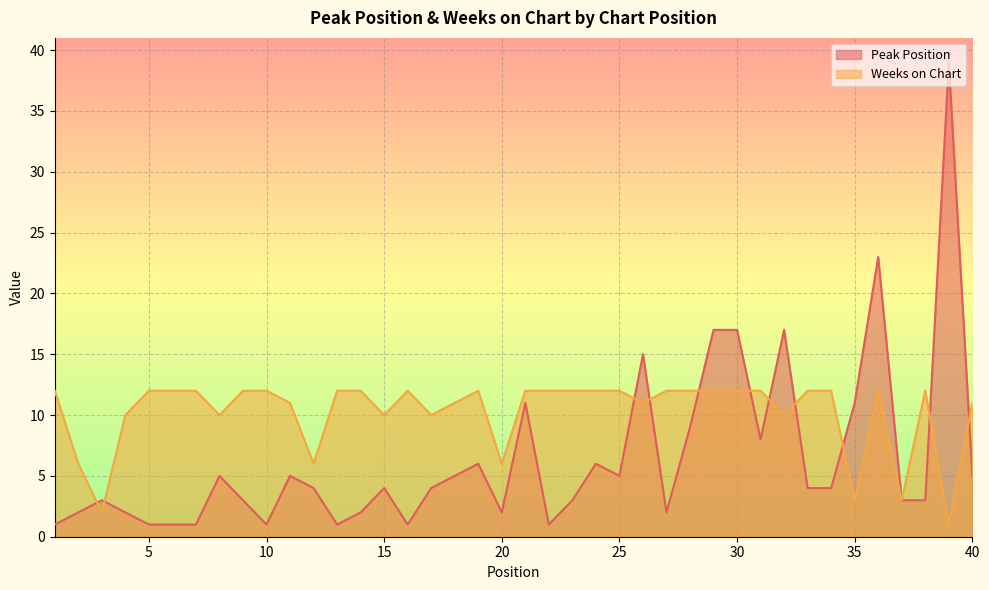

True or false: Peak Position has more than 1 interior local peaks.

True